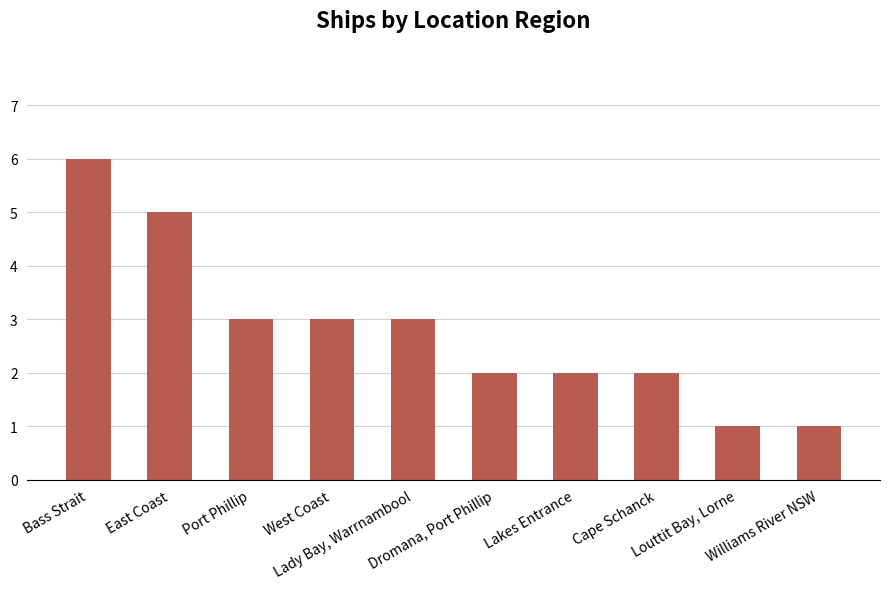

True or false: the data shows 5 at Port Phillip.

False